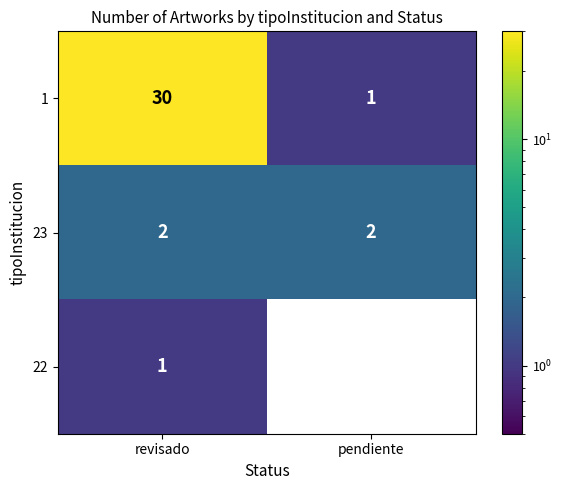

At which label is 1 closest to 15?

pendiente